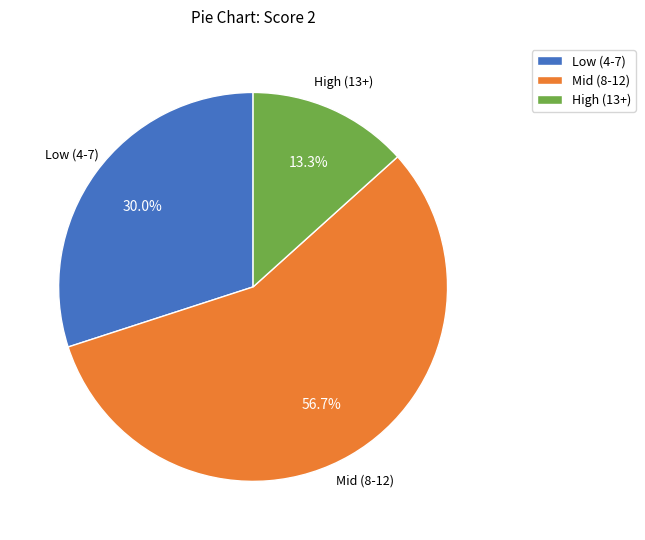

To the nearest percent, what is the average slice percentage?

33%